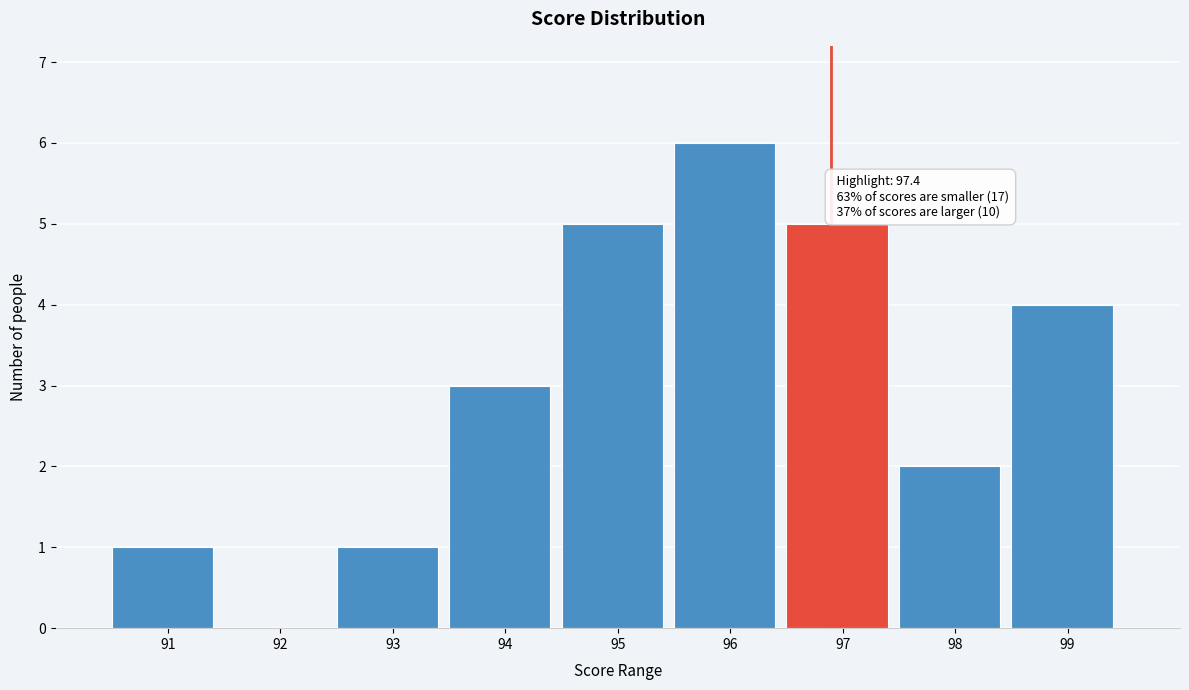

Reading left to right, list all the values displayed in this chart.

91=1	92=0	93=1	94=3	95=5	96=6	97=5	98=2	99=4